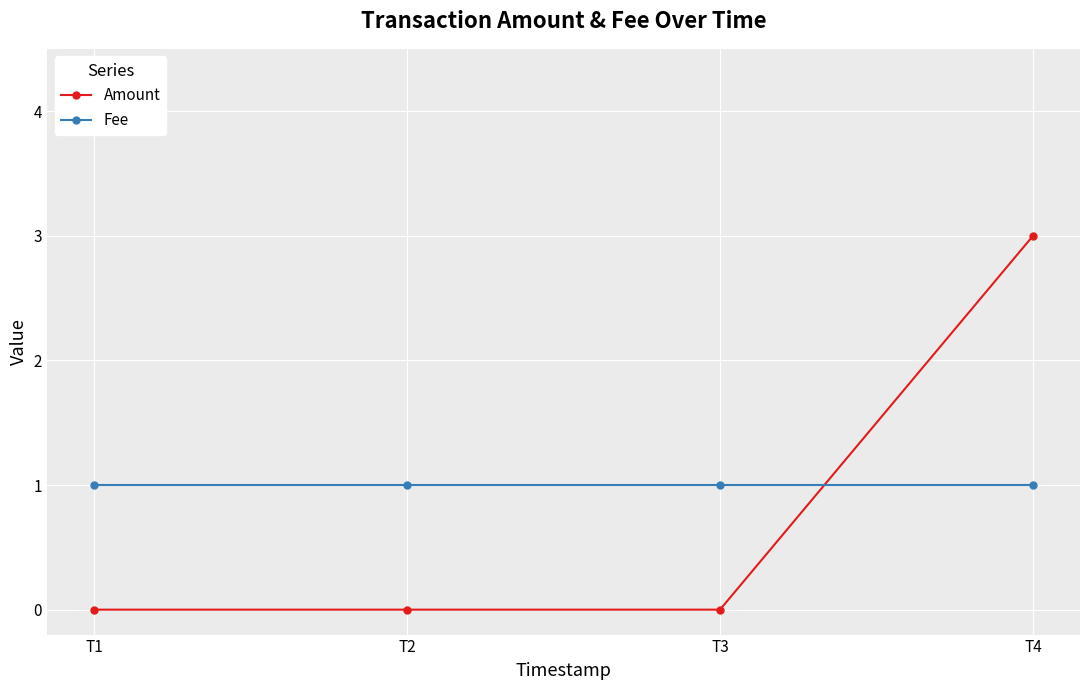

At which category is the sum across all series the highest?

T4